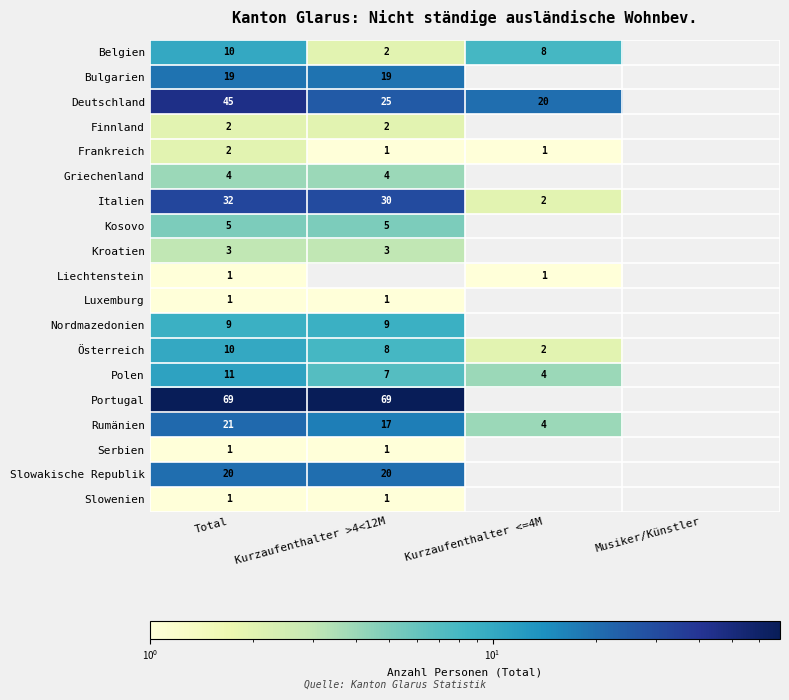

What is the total value across all series at Total?

266